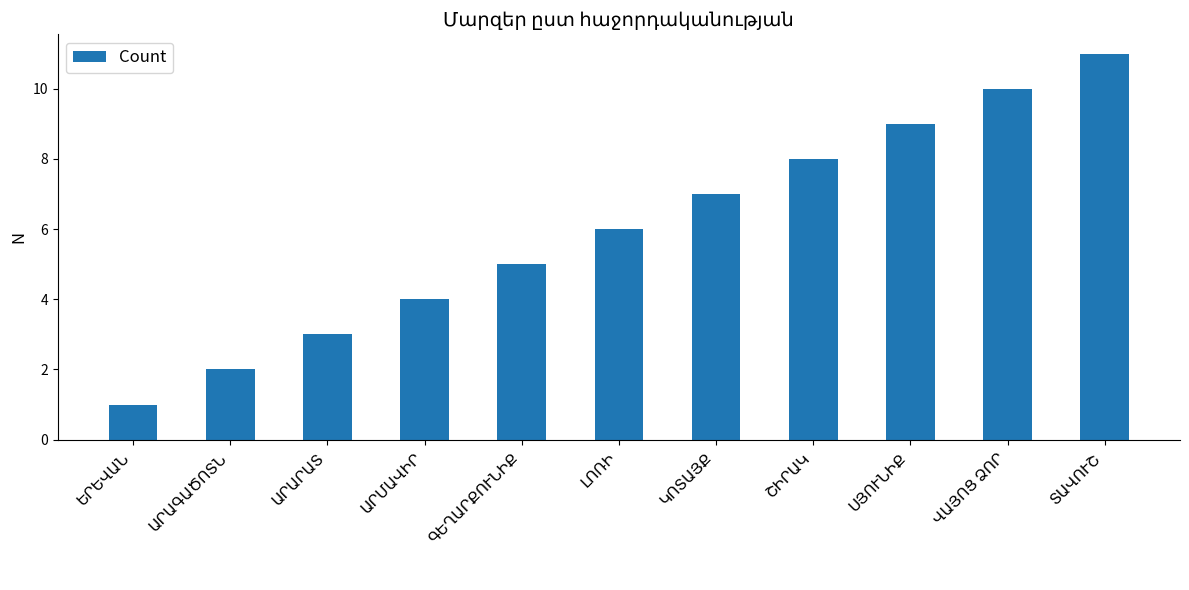

What is the minimum value shown in the chart?

1